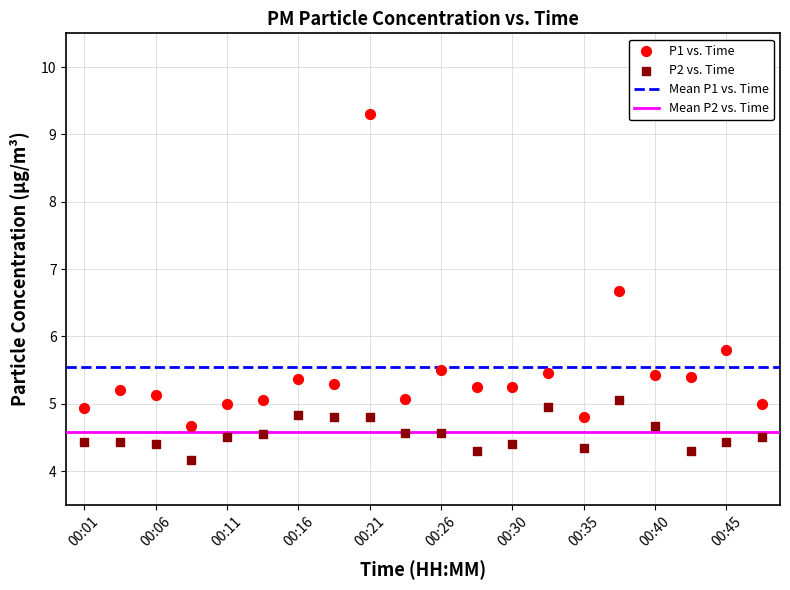

Across all data points, what is the range of Y values (max minus min)?

5.1